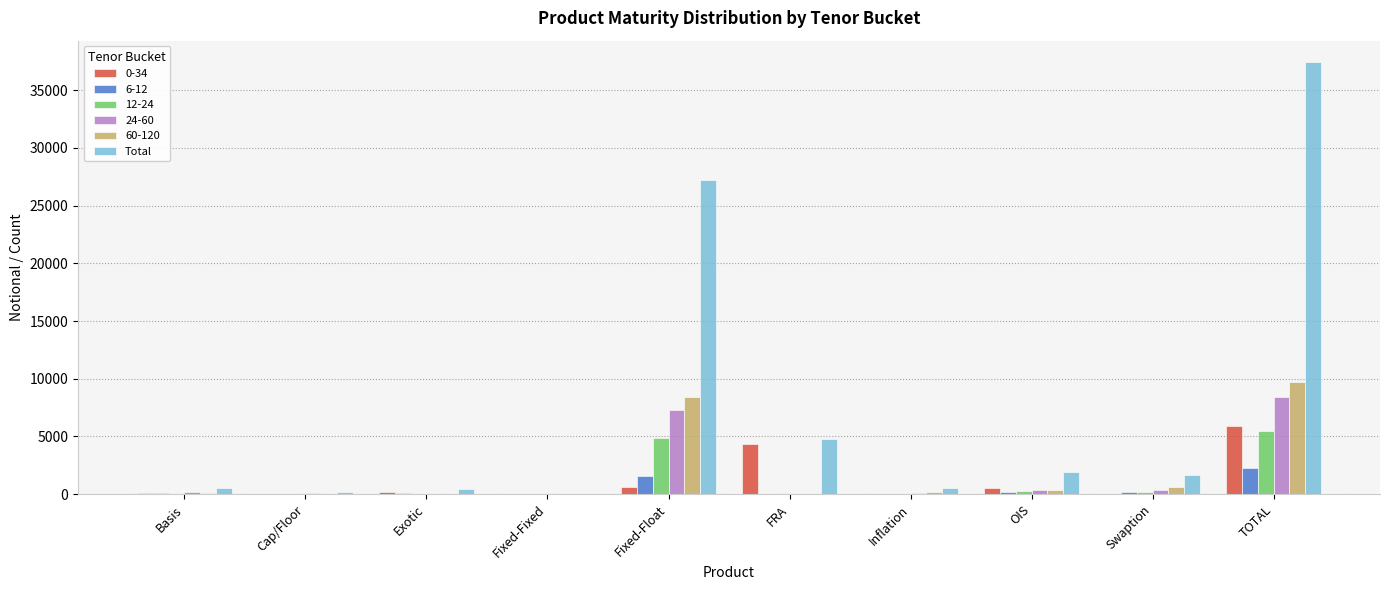

Which series has the largest total across all categories?

Total